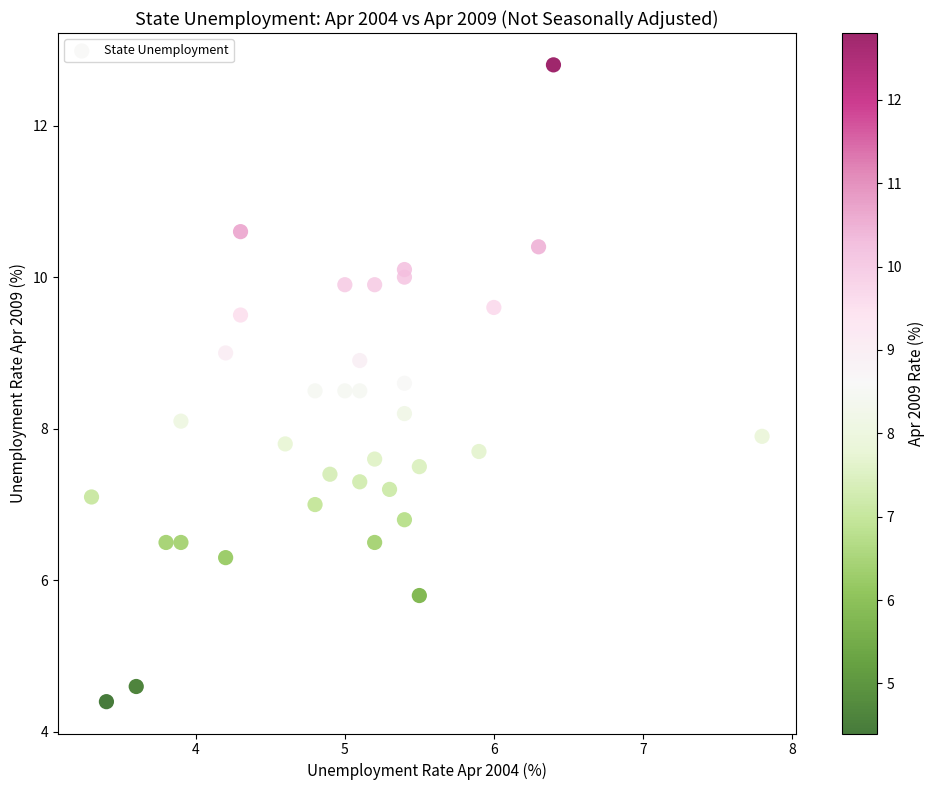

What is the range of Y values (max minus min)?

8.4